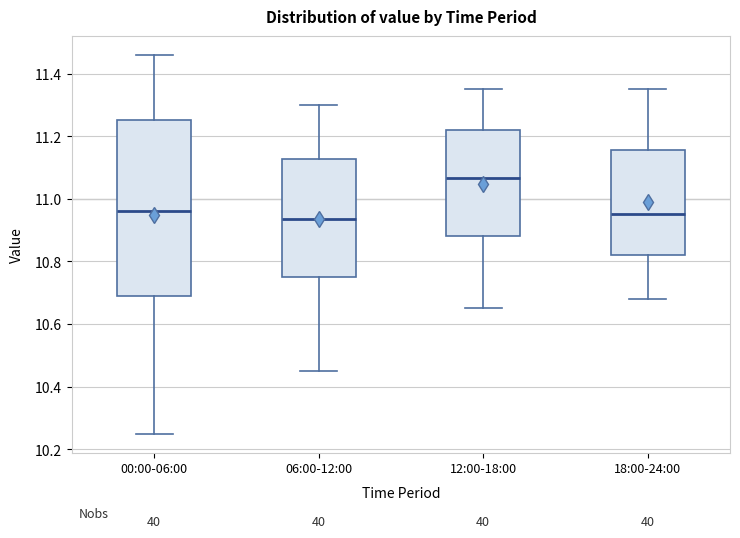

Reading left to right, transcribe this box plot: for each box, give where its median line is, the range the box spans, and where its two whiskers end, as read against the y-axis. The values are not printed on the chart, so give them approximately, as read against the axis.

00:00-06:00: median 10.96, box 10.70 to 11.26, whiskers 10.26 to 11.46
06:00-12:00: median 10.94, box 10.76 to 11.12, whiskers 10.46 to 11.30
12:00-18:00: median 11.06, box 10.88 to 11.22, whiskers 10.66 to 11.36
18:00-24:00: median 10.96, box 10.82 to 11.16, whiskers 10.68 to 11.36